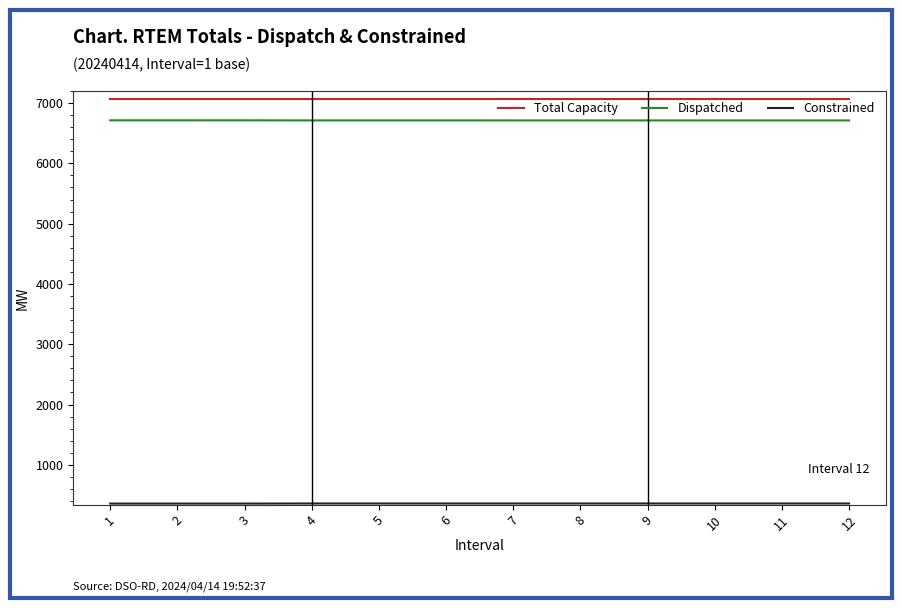

True or false: Total Capacity and Dispatched intersect in this chart.

False